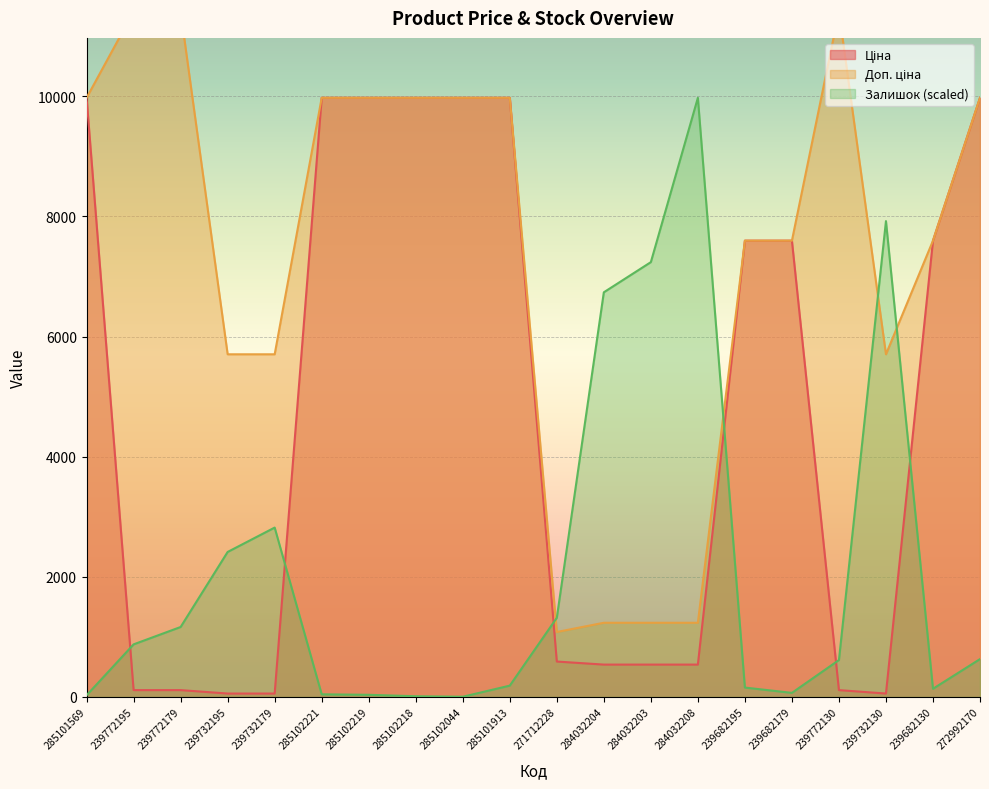

Which label corresponds to the smallest value in the chart?

285102044